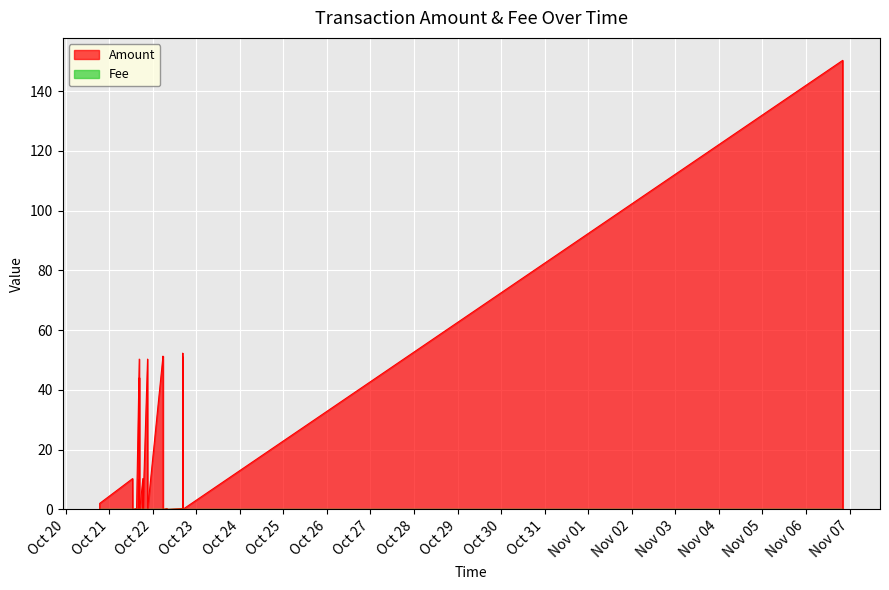

How many positive values does the Fee series have?

12